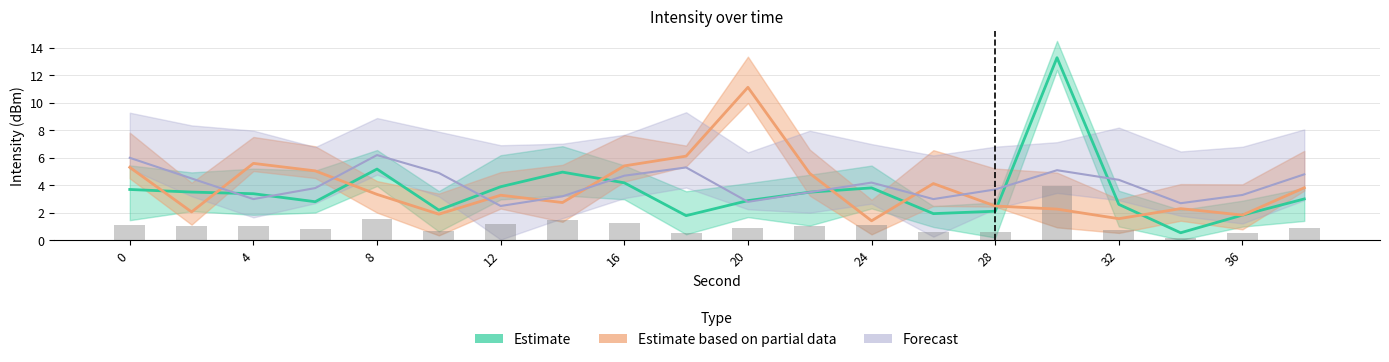

How many groups of bars are there?

20